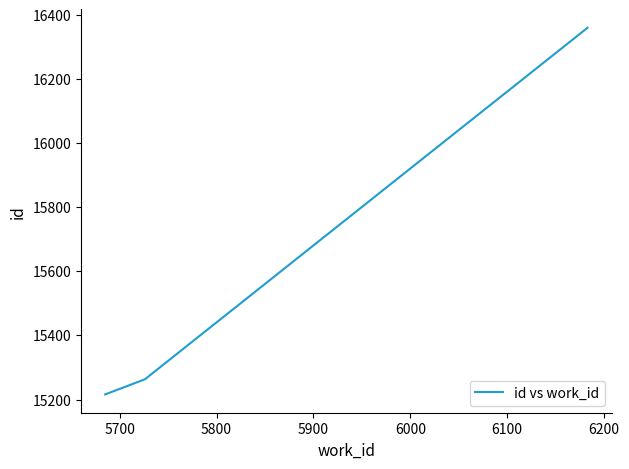

What is the smallest value displayed?

15216